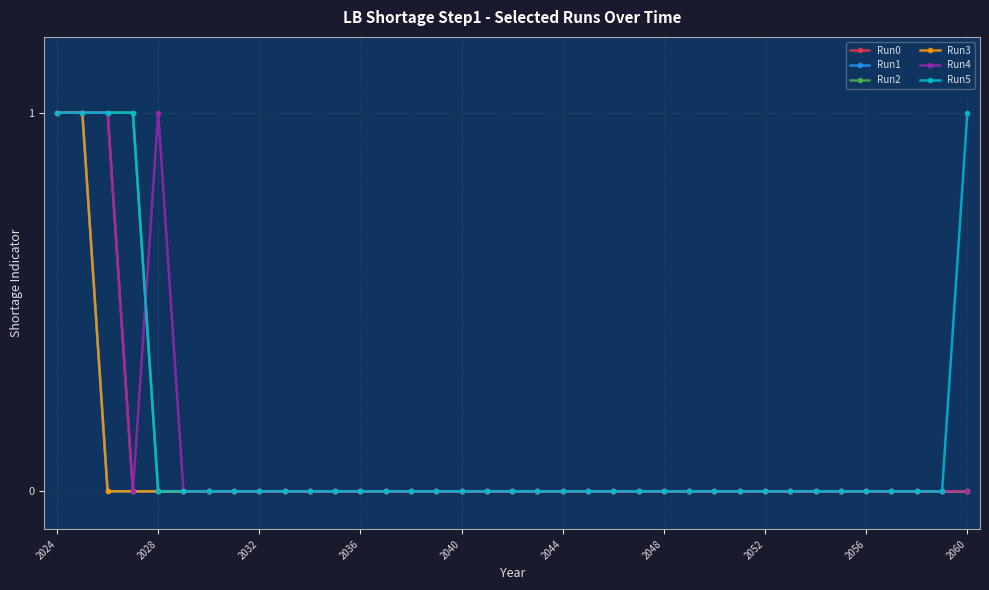

Is this an area chart (filled region under the line)?

No